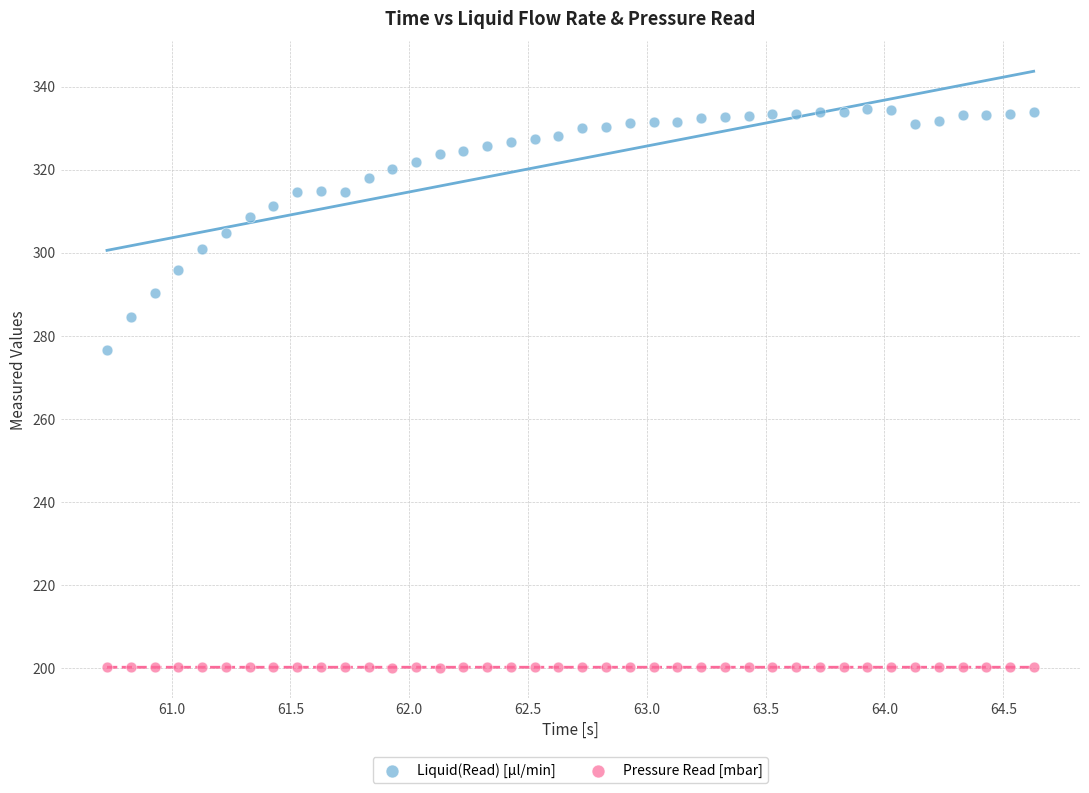

Across all series, what Y value is closest to 267?

276.6